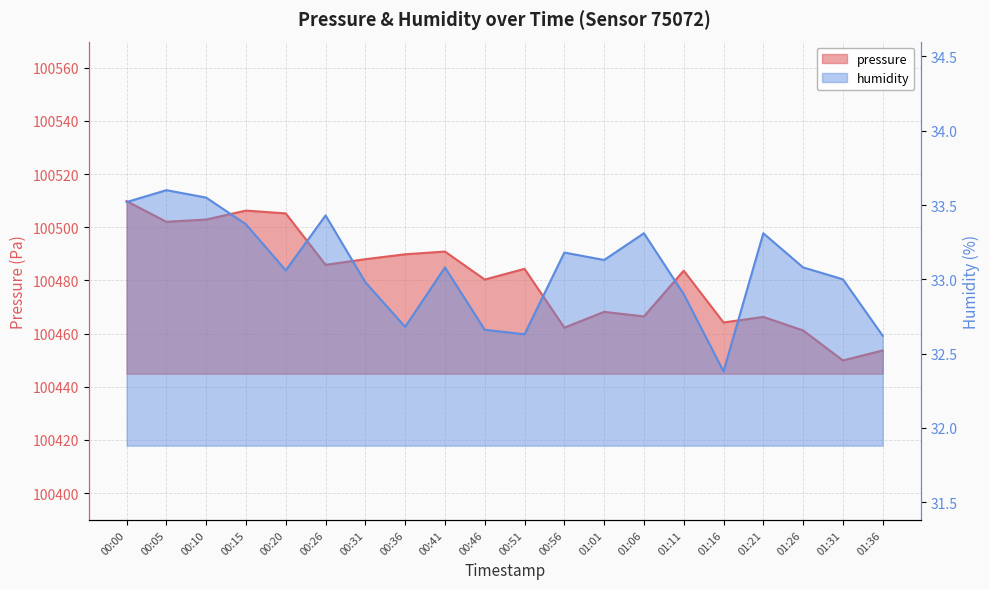

List the series in order of their overall mean, lowest first.

humidity, pressure